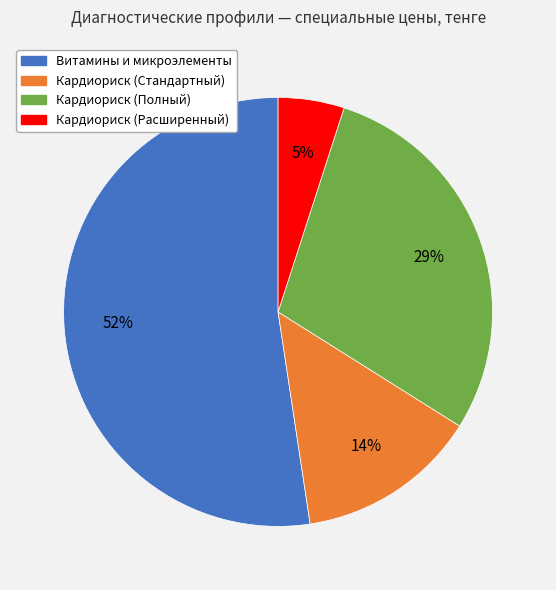

Which slice is the largest?

Витамины и микроэлементы